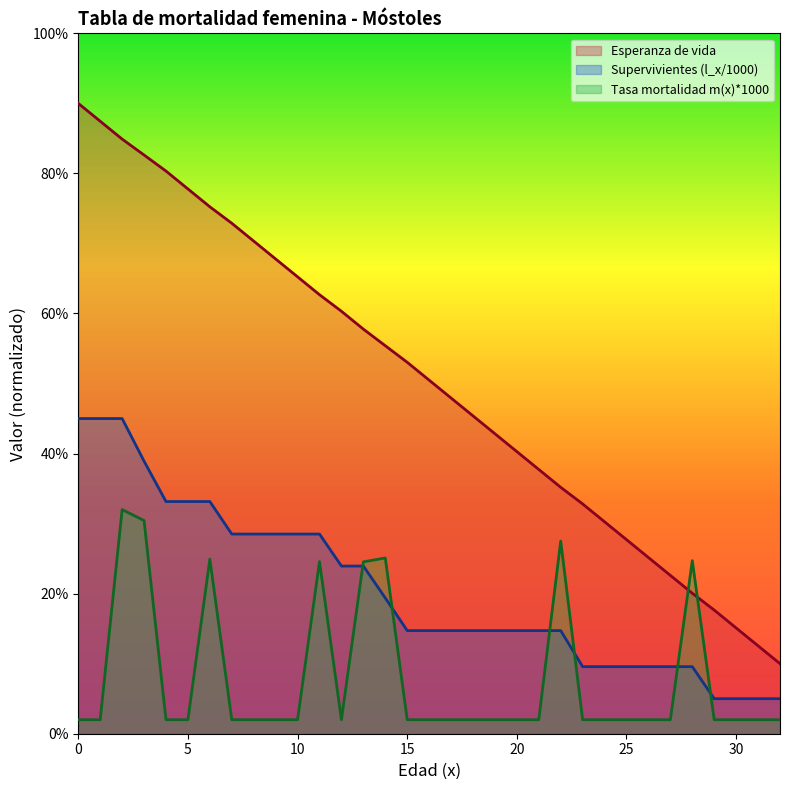

Which has a higher value, 13 or 21?

13